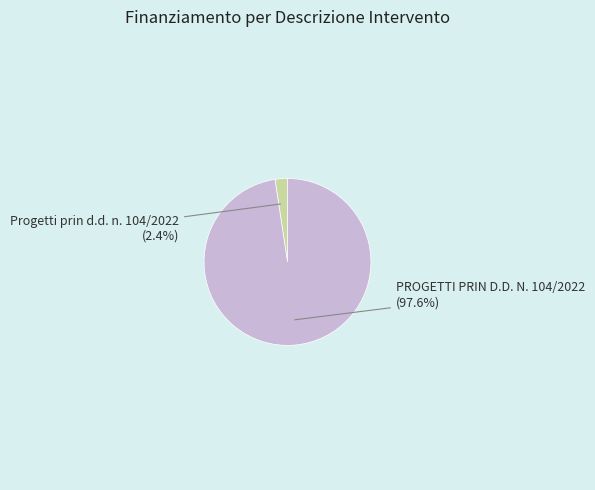

Which category has the biggest portion of the pie?

PROGETTI PRIN D.D. N. 104/2022